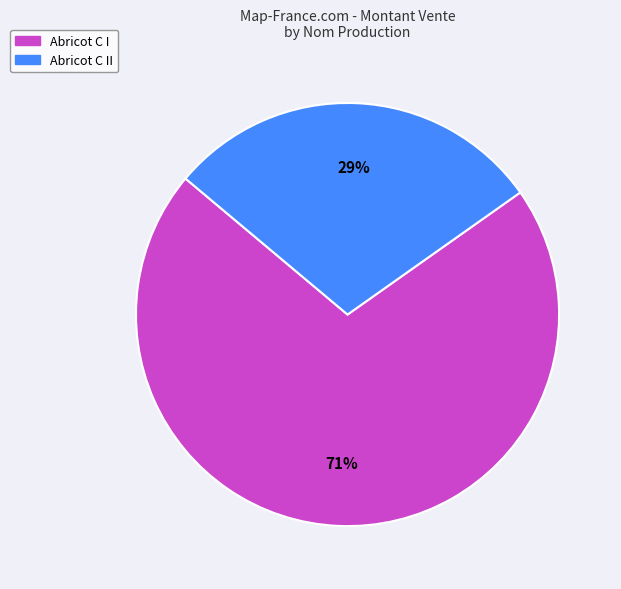

Does any single category account for the majority?

Yes